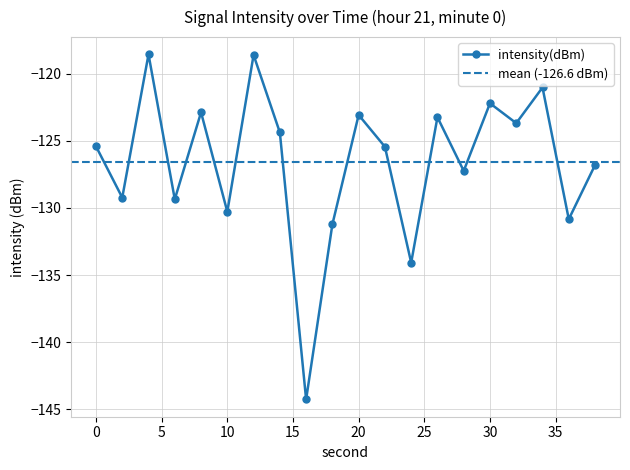

Which label corresponds to the smallest value in the chart?

16